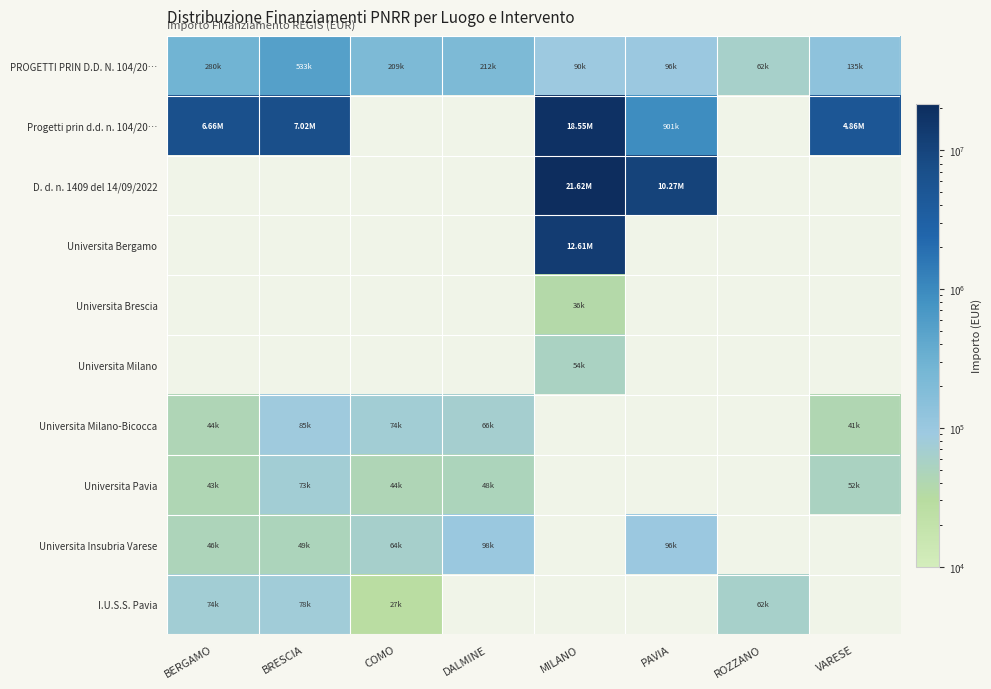

How many positive values does the Universita Bergamo series have?

1